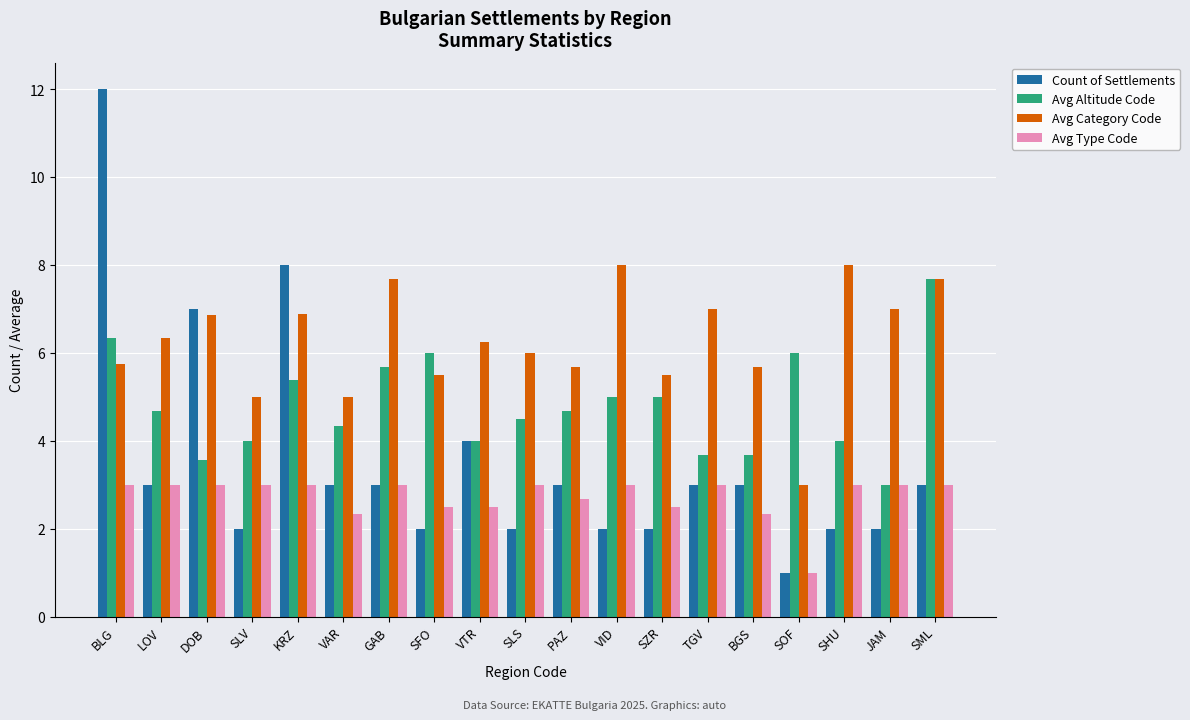

How many categories are shown in the chart?

19